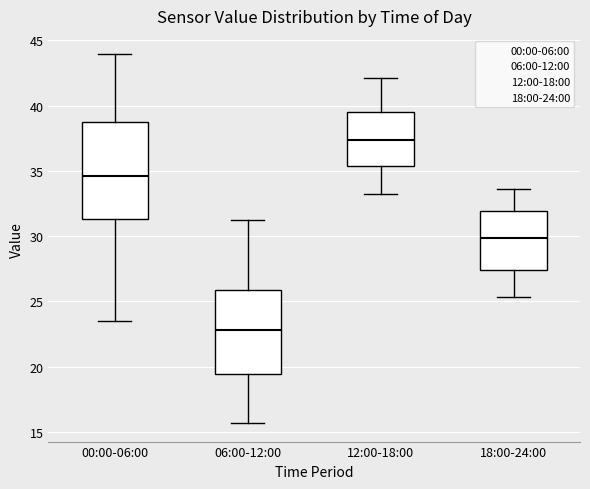

Reading left to right, transcribe this box plot: for each box, give where its median line is, the range the box spans, and where its two whiskers end, as read against the y-axis. The values are not printed on the chart, so give them approximately, as read against the axis.

00:00-06:00: median 34.5, box 31.5 to 38.5, whiskers 23.5 to 44.0
06:00-12:00: median 23.0, box 19.5 to 26.0, whiskers 15.5 to 31.0
12:00-18:00: median 37.5, box 35.5 to 39.5, whiskers 33.0 to 42.0
18:00-24:00: median 30.0, box 27.5 to 32.0, whiskers 25.5 to 33.5